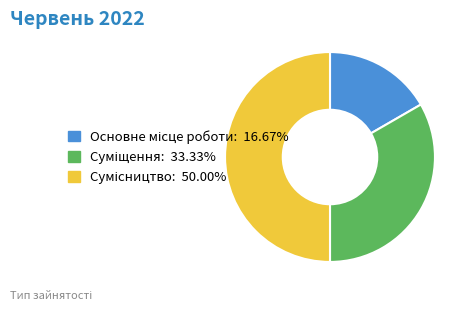

To the nearest percent, what is the difference between the Основне місце роботи and Суміщення slice percentages?

17%